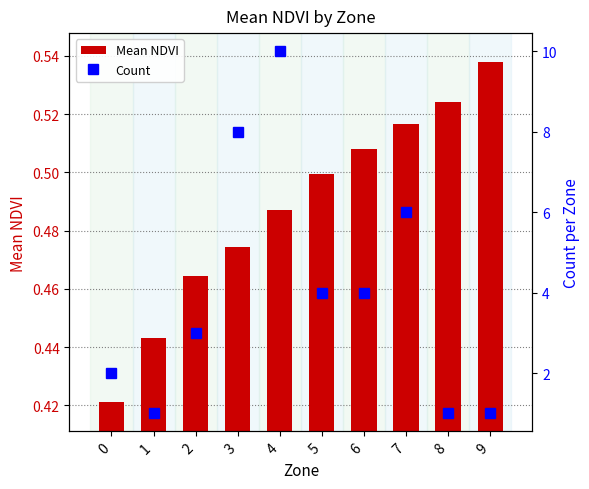

Rank the categories by Count value from highest to lowest.

4, 3, 7, 5, 6, 2, 0, 1, 8, 9